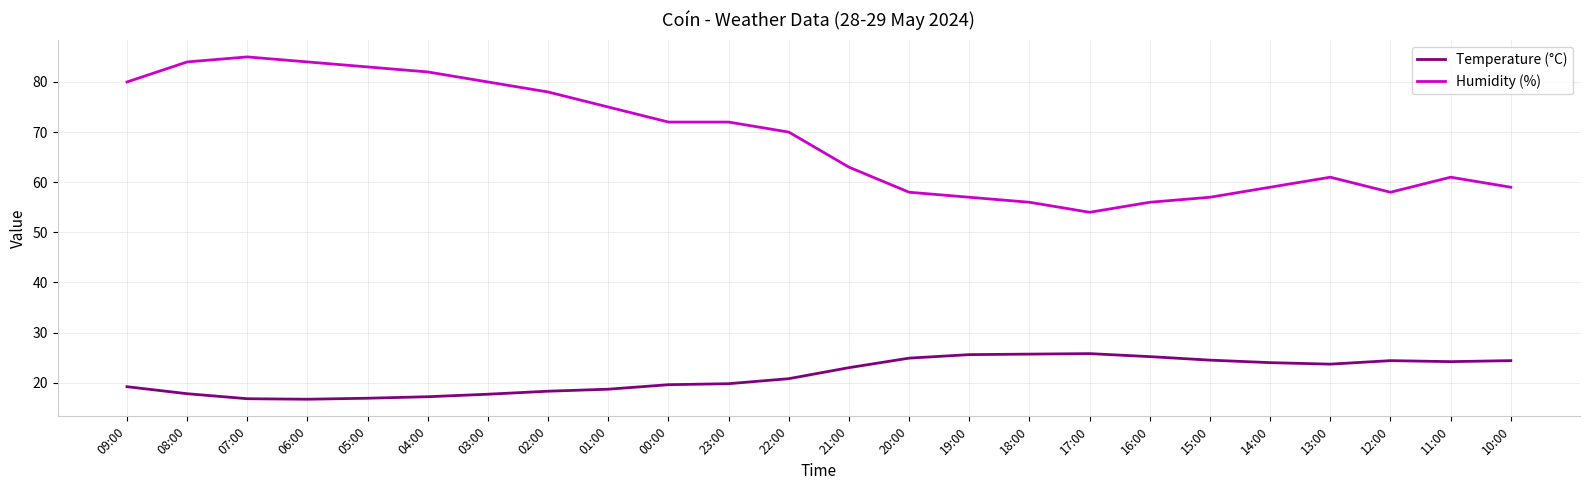

Which series has the largest total across all categories?

Humidity (%)